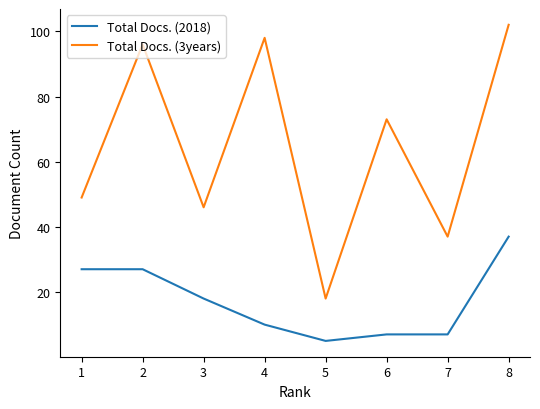

Does the chart display data point markers on the line(s)?

No